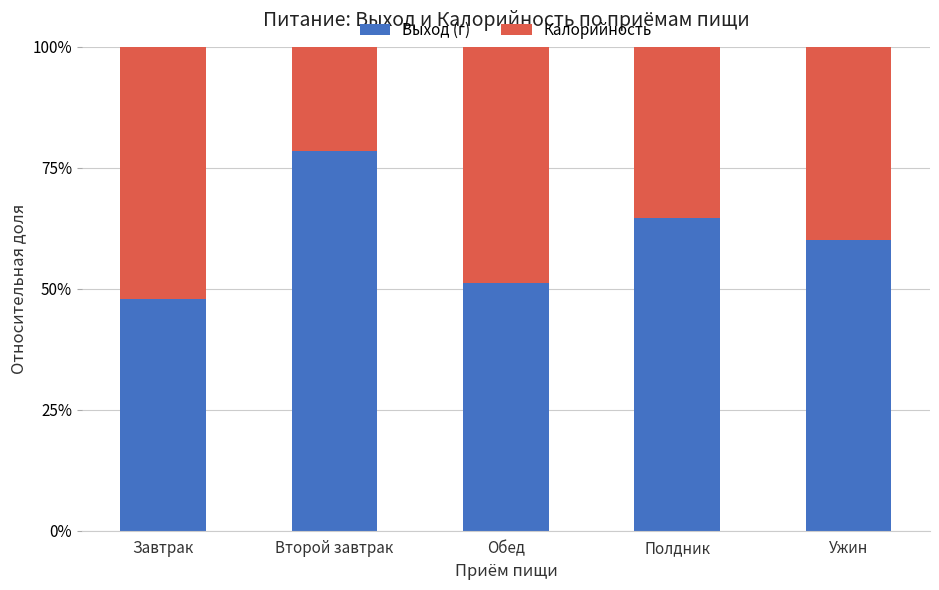

What are all the series names shown in the legend?

Выход (г), Калорийность